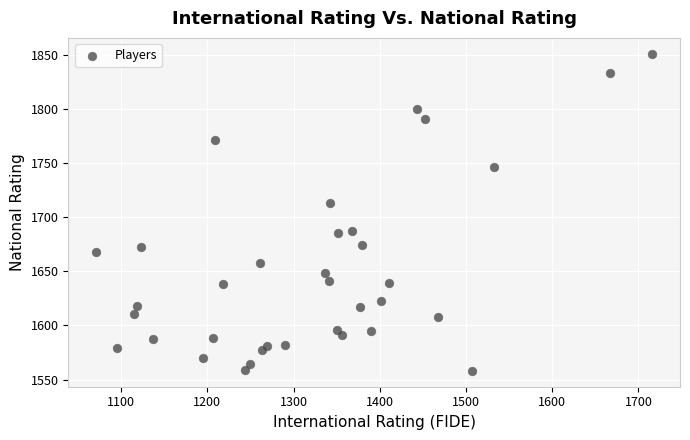

What Y value in the scatter plot is closest to 1704?

1713